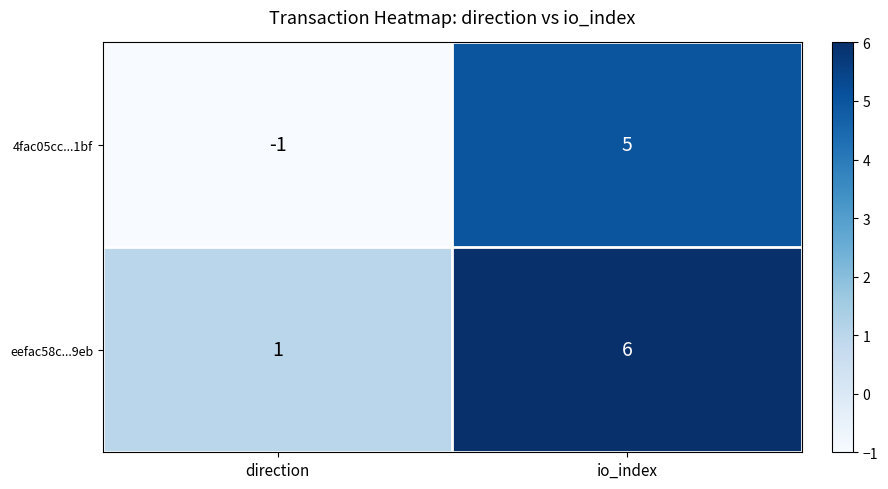

Is it true that eefac58c...9eb equals 1 at direction?

True